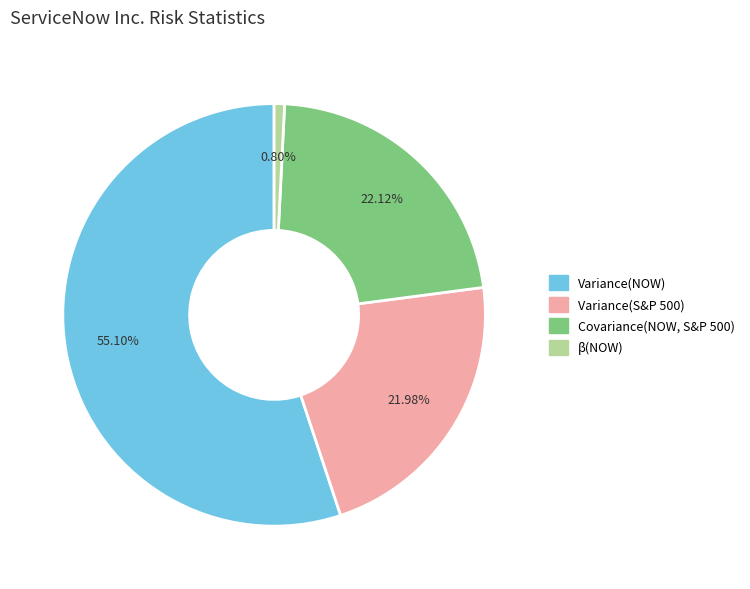

How many slices are in this pie chart?

4